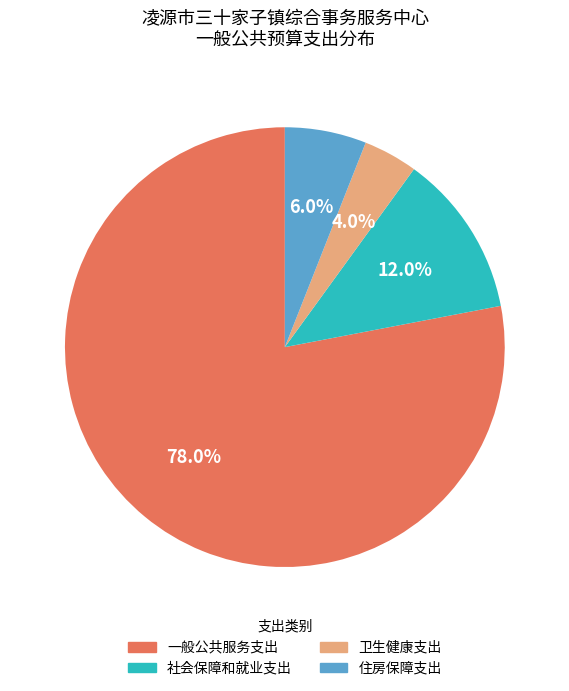

What percentage is NOT represented by 社会保障和就业支出?

88.0%